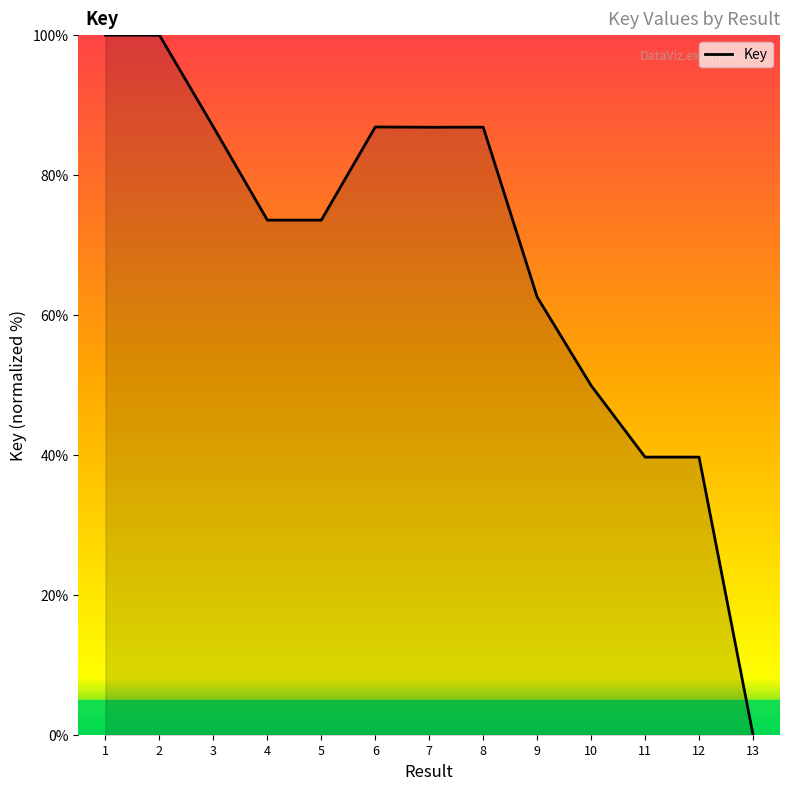

What is the approximate value at 7?

86.8